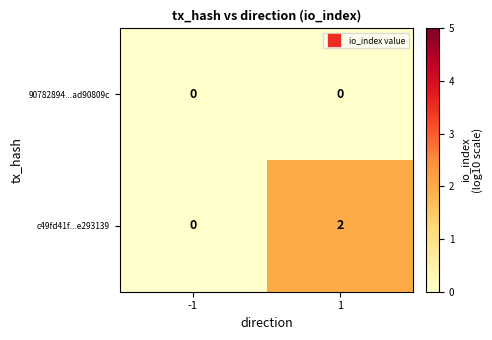

Reading left to right, what are all the values shown in this chart?

90782894...ad90809c: -1=0	1=0
c49fd41f...e293139: -1=0	1=2